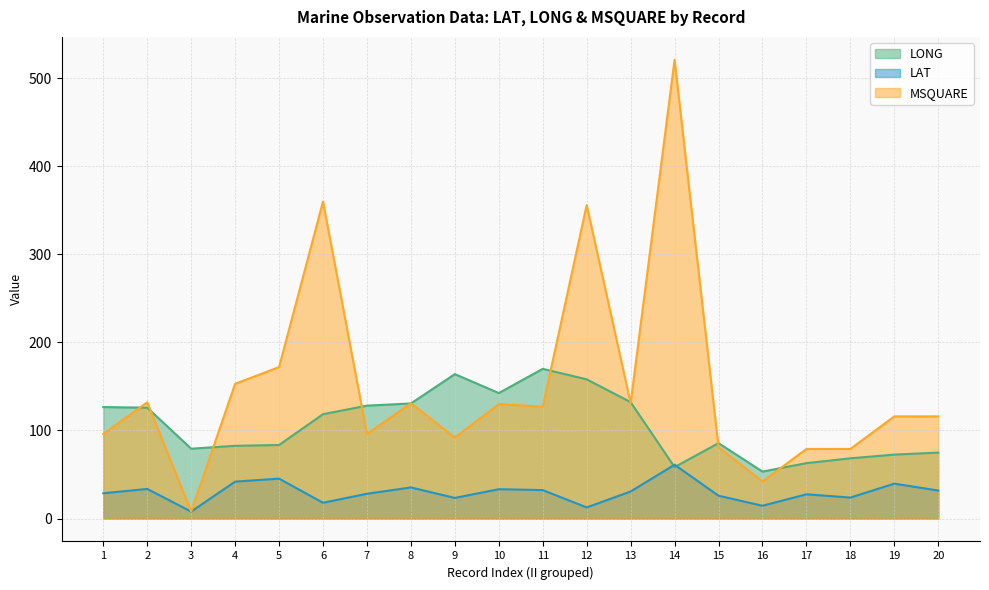

The value of LONG at 2 is 84.5. True or false?

False